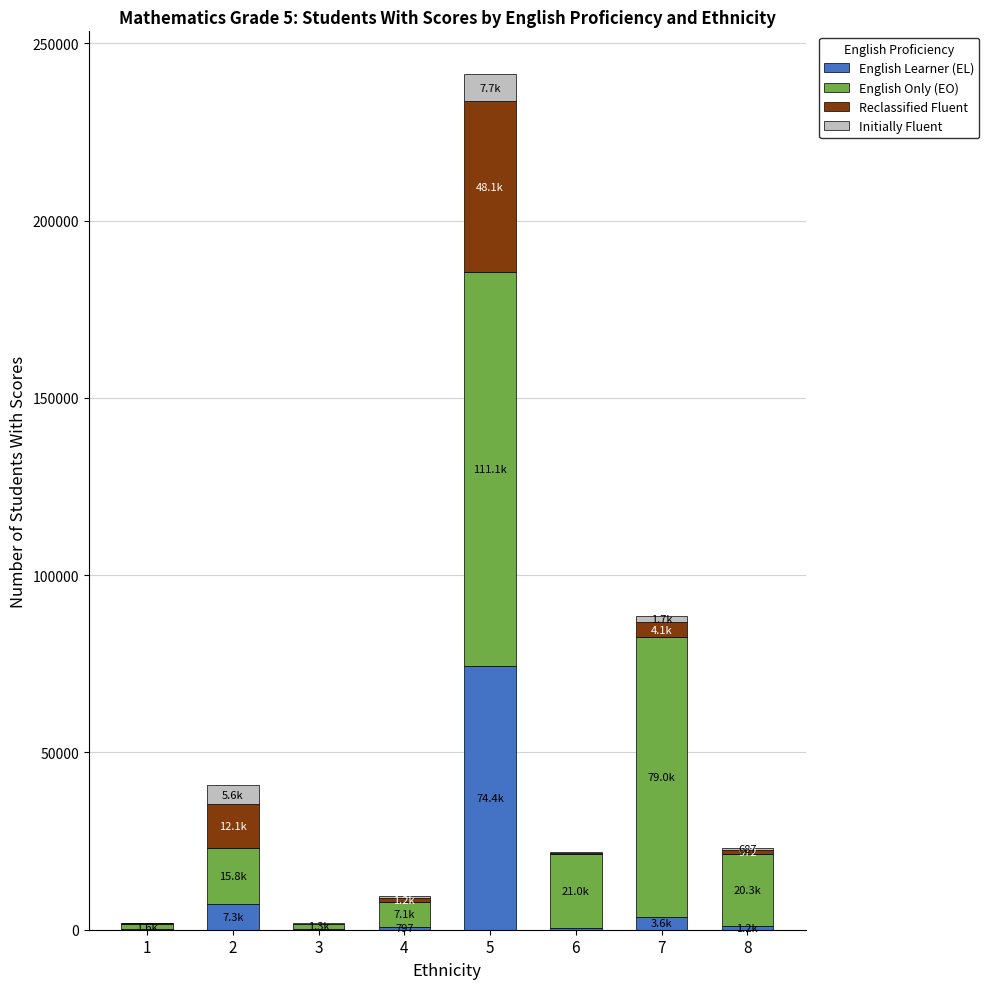

What is the sum of all English Learner (EL) values?

88089